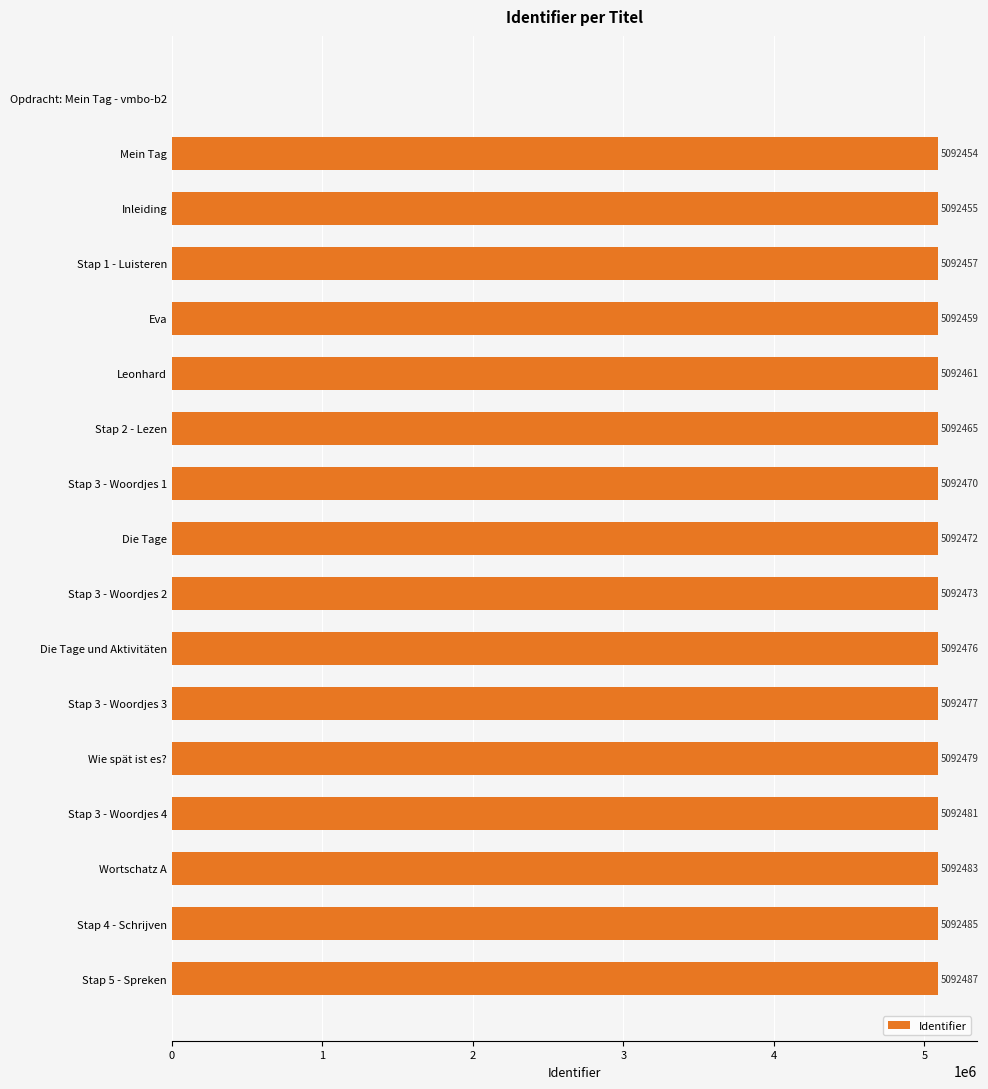

Reading bottom to top, extract all data points from this chart.

Stap 5 - Spreken=5092487	Stap 4 - Schrijven=5092485	Wortschatz A=5092483	Stap 3 - Woordjes 4=5092481	Wie spät ist es?=5092479	Stap 3 - Woordjes 3=5092477	Die Tage und Aktivitäten=5092476	Stap 3 - Woordjes 2=5092473	Die Tage=5092472	Stap 3 - Woordjes 1=5092470	Stap 2 - Lezen=5092465	Leonhard=5092461	Eva=5092459	Stap 1 - Luisteren=5092457	Inleiding=5092455	Mein Tag=5092454	Opdracht: Mein Tag - vmbo-b2=0